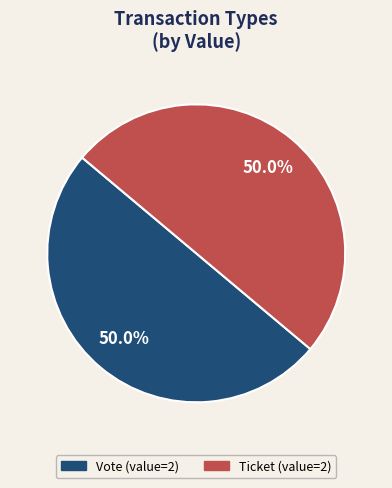

What percentage is the Vote slice, to the nearest percent?

50%